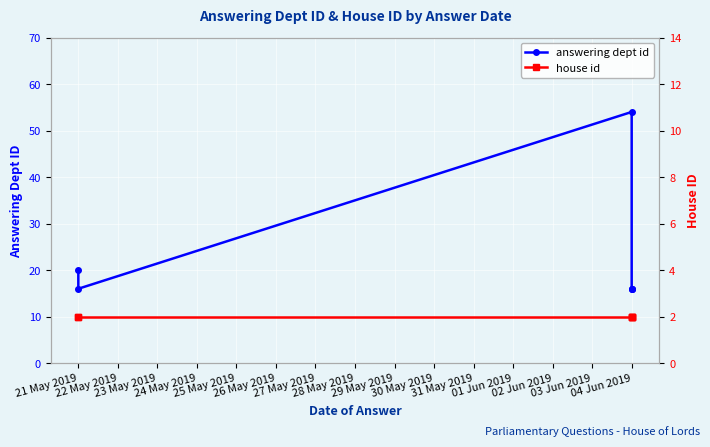

How many values in the answering dept id series exceed 16?

2